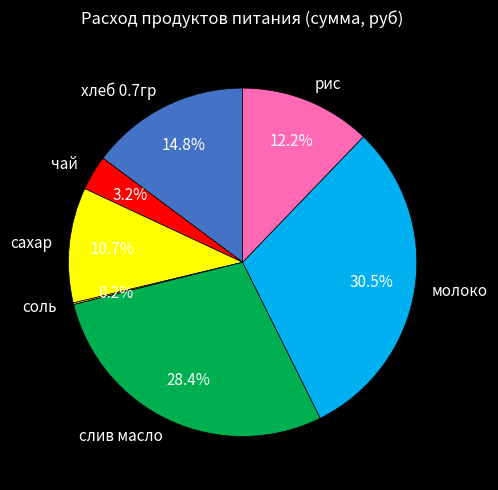

What is the ratio of the value at сахар to the value at чай?

3.3